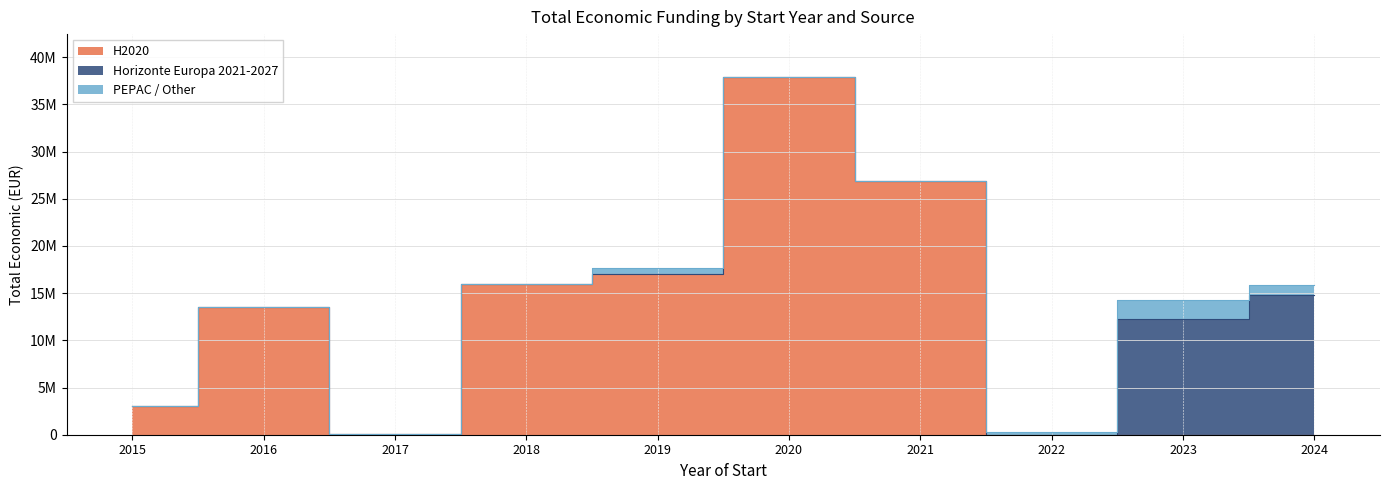

True or false: Horizonte Europa 2021-2027 and H2020 cross at least once.

False